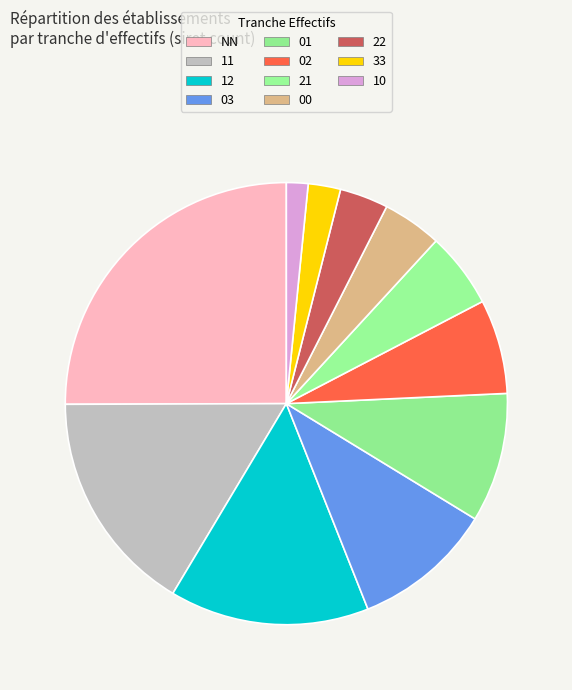

Count the number of slices in the pie.

11